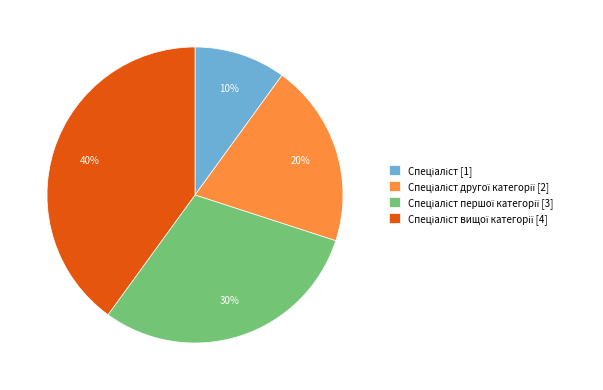

To the nearest percent, what is the average slice percentage?

25%